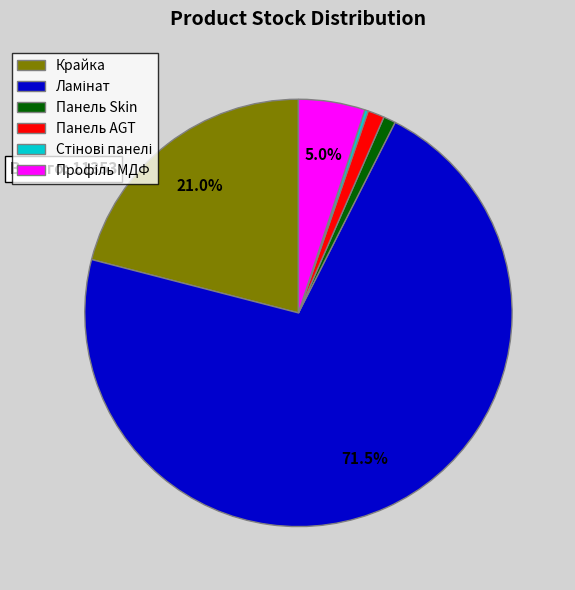

Does any single category account for the majority?

Yes